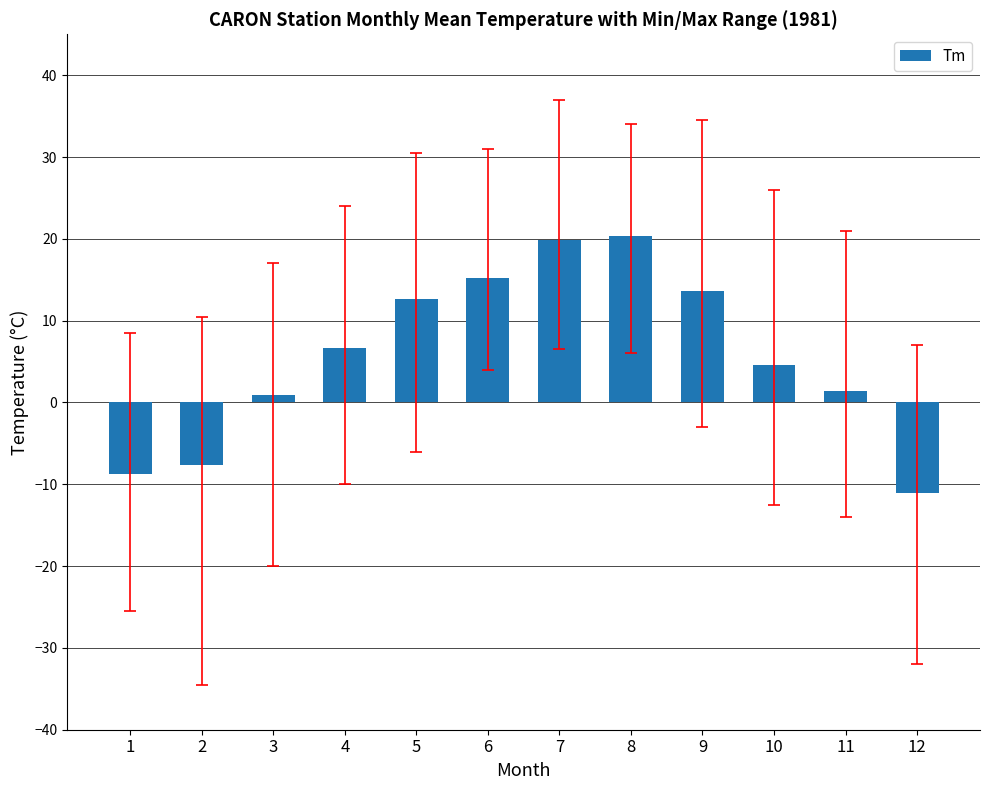

How many bars are there in total?

12